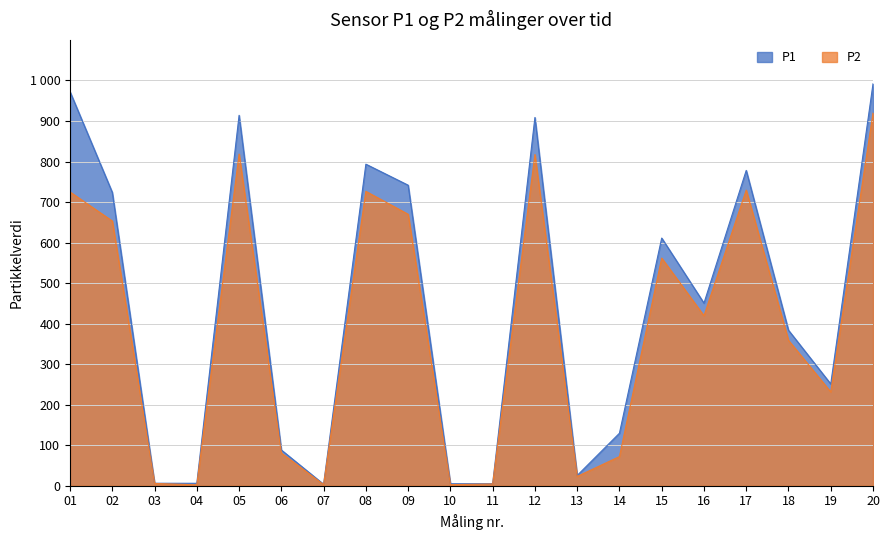

How many data points does each series have?

20